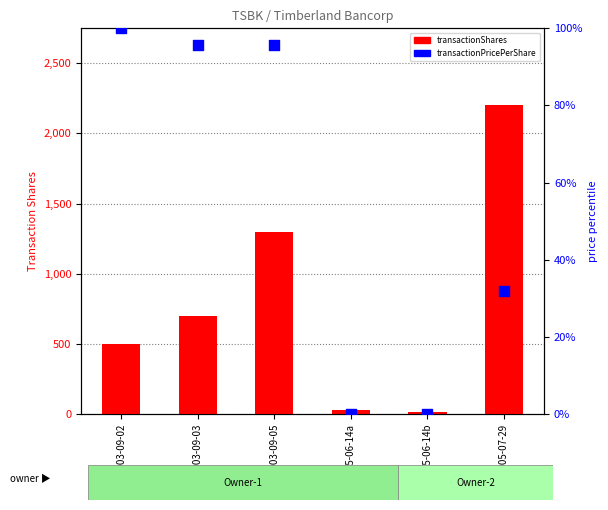

At which category is the sum across all series the highest?

2005-07-29